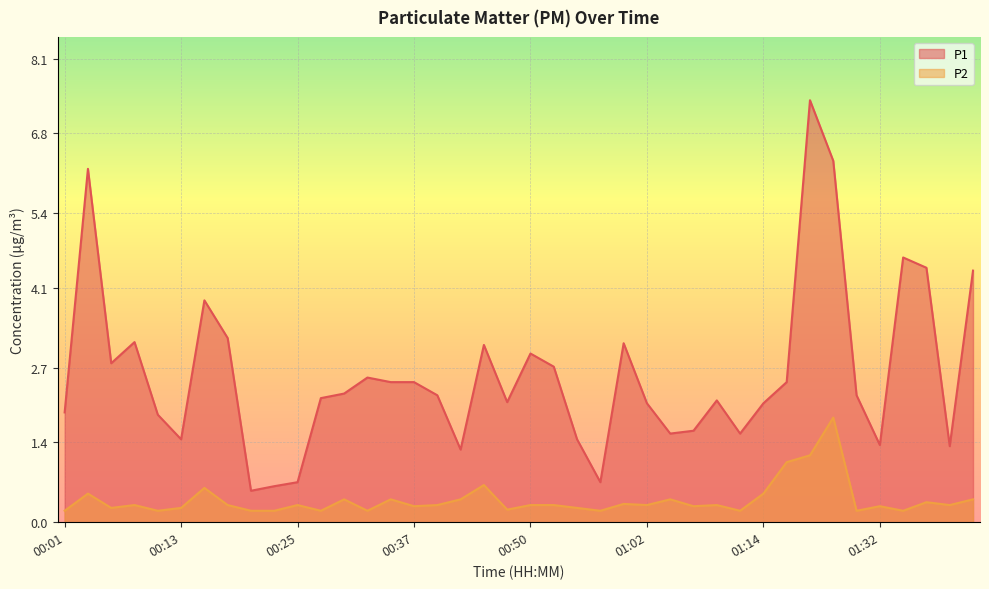

At 01:30, list the series in order from smallest to largest.

P2, P1